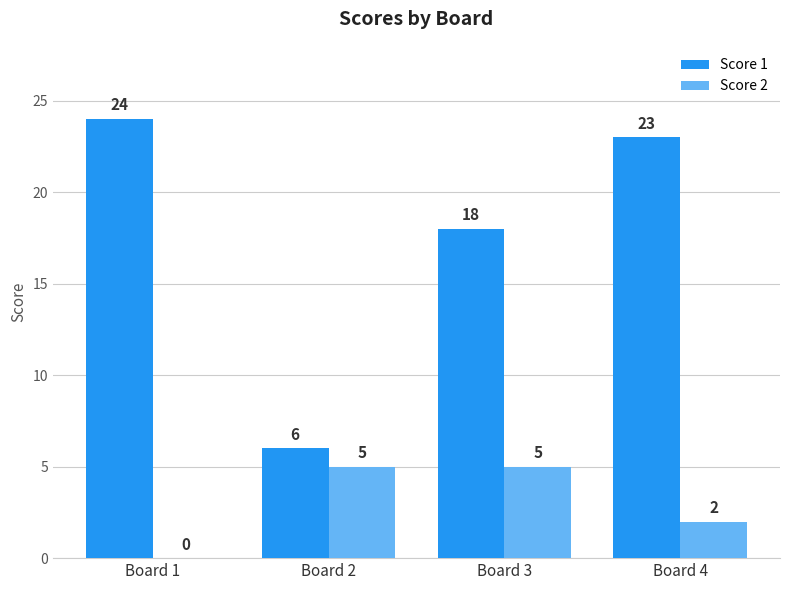

How many Score 2 values are between 2 and 5?

3